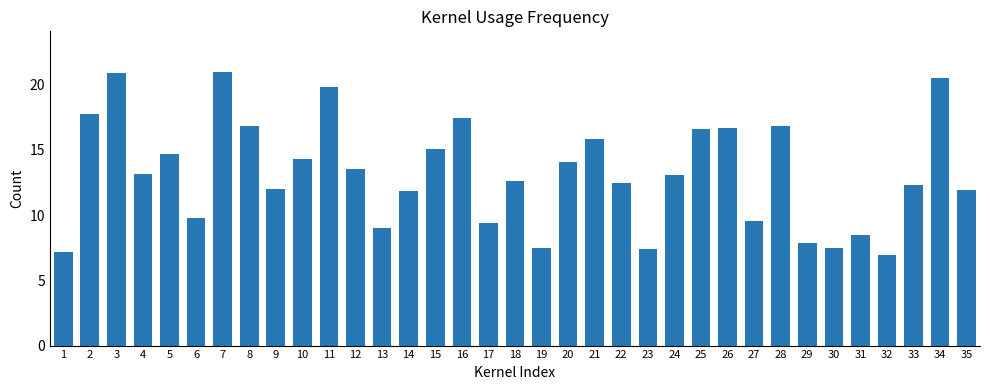

Which has a higher value, 27 or 3?

3